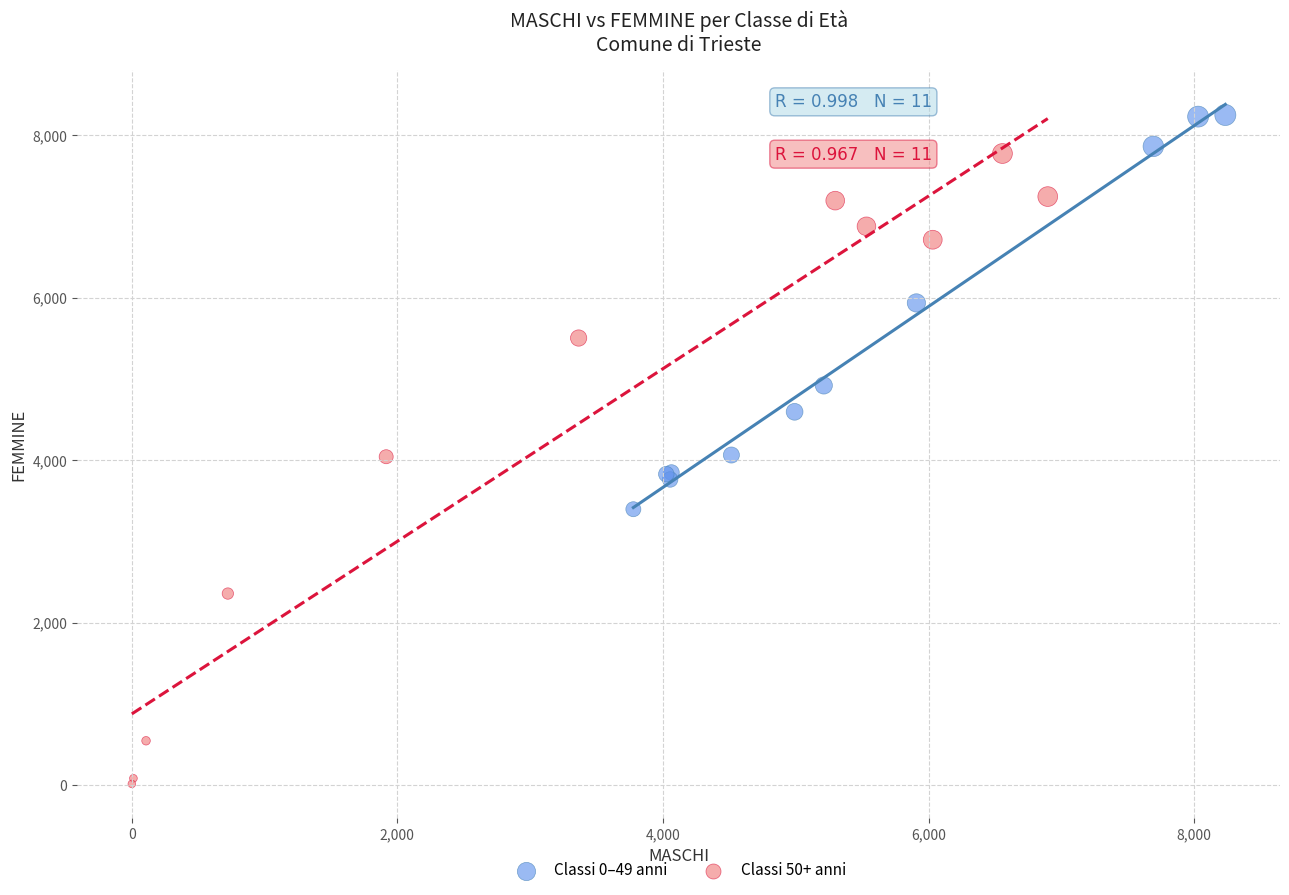

Which series contains the highest Y value?

Classi 0–49 anni